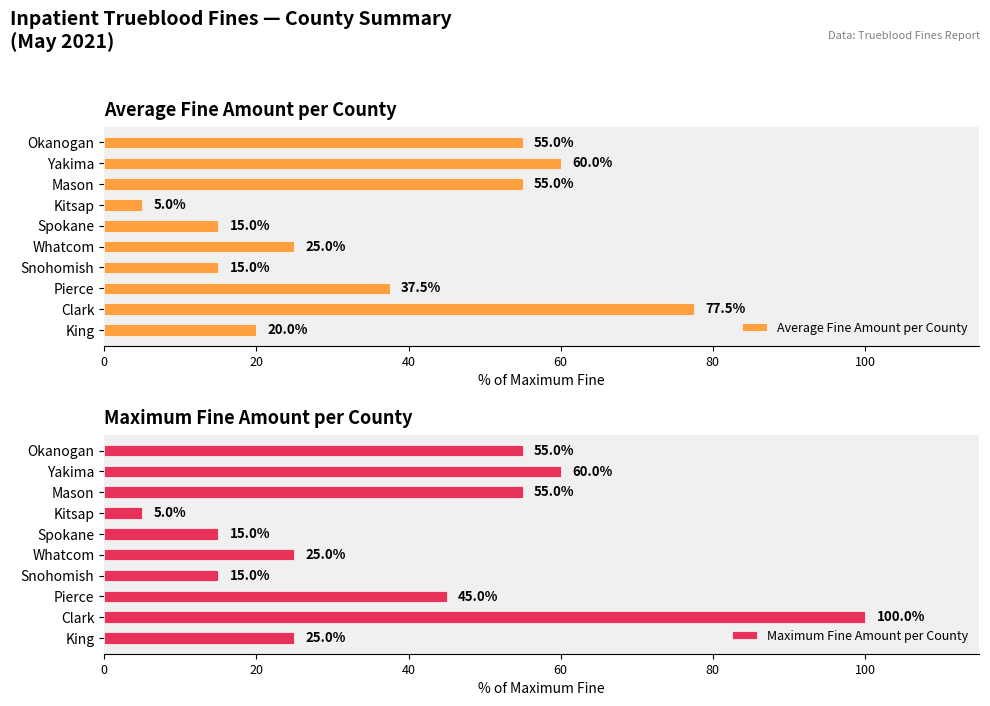

What are all the series names shown in the legend?

Average Fine Amount per County, Maximum Fine Amount per County